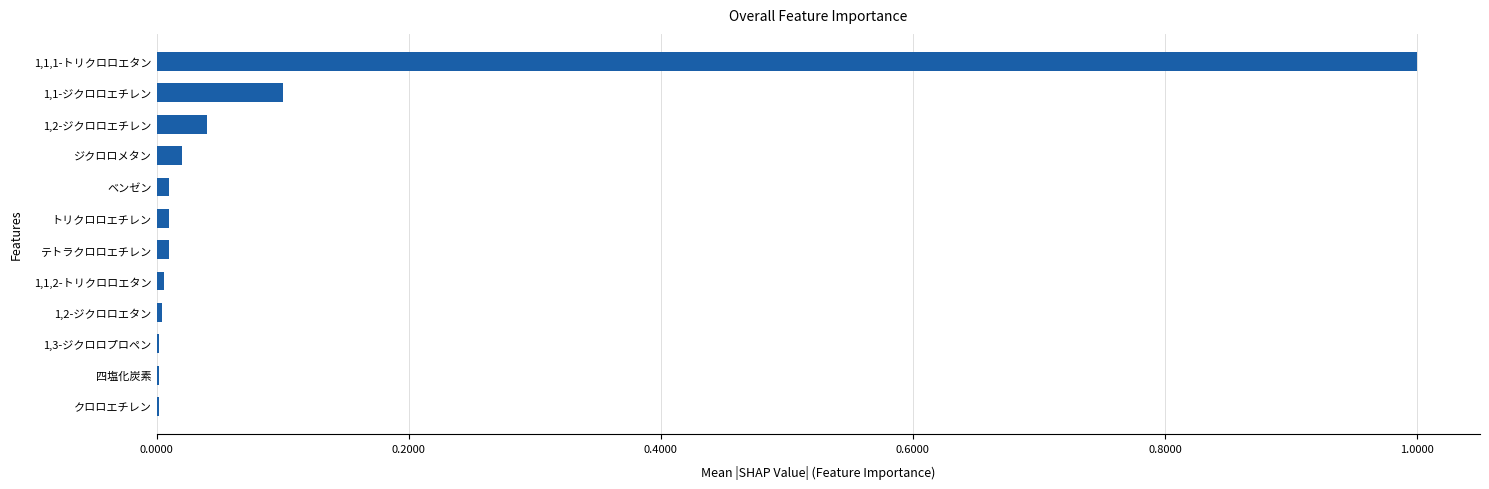

Is it true that the value at トリクロロエチレン is 0.0?

True